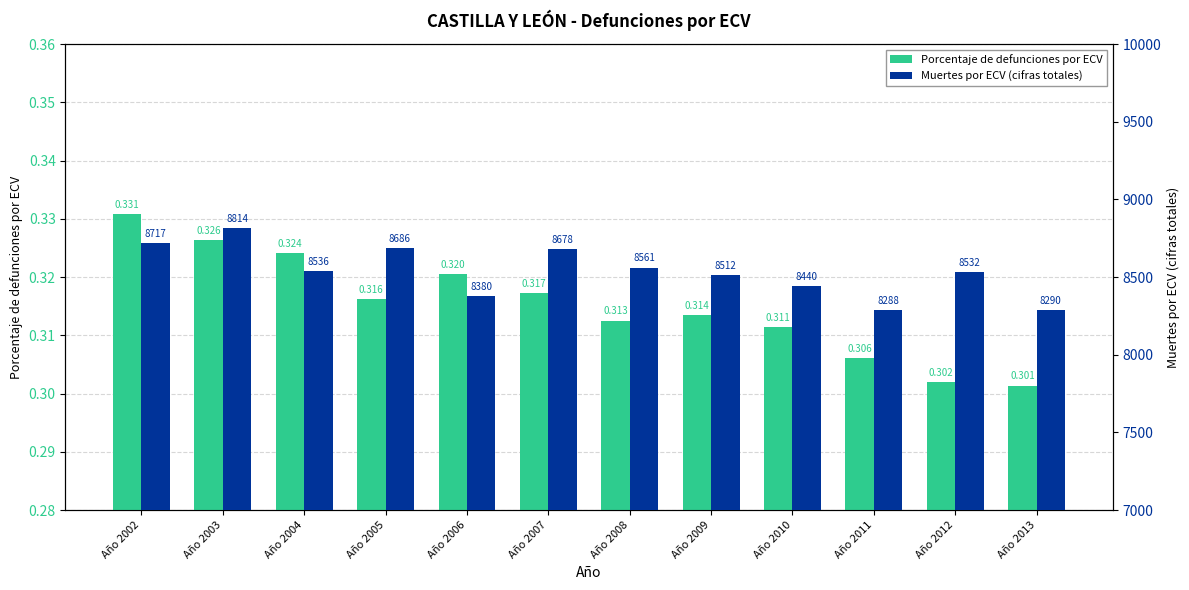

What are all the series names shown in the legend?

Porcentaje de defunciones por ECV, Muertes por ECV (cifras totales)